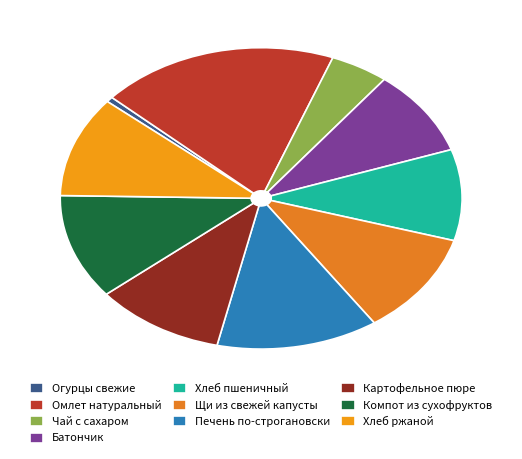

How many segments does this pie chart have?

10